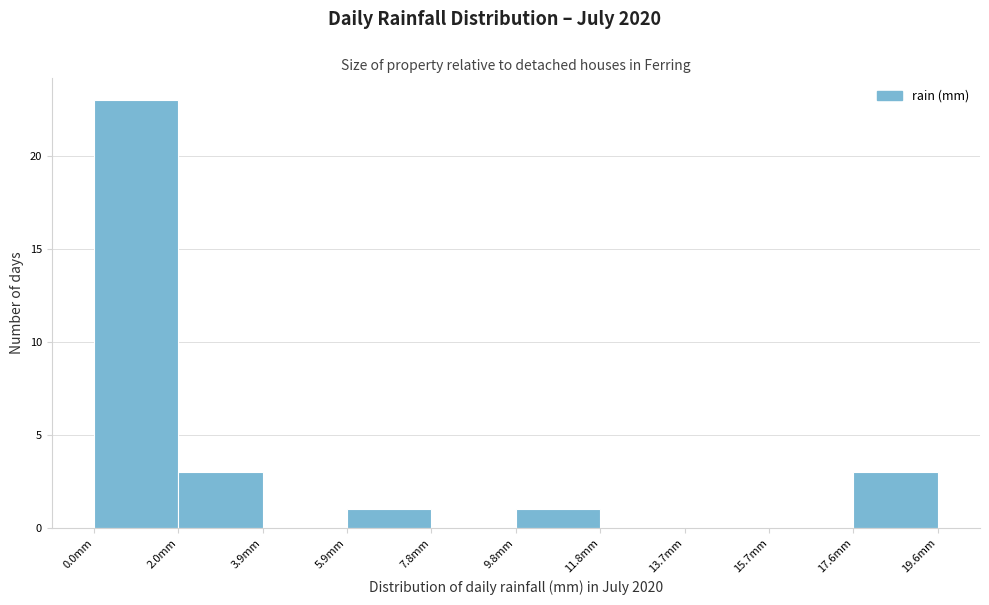

Reading left to right, transcribe this chart: for each bar, give the range it covers on the x-axis and its height. Neither the bar edges nor the heights are printed on the chart, so give them approximately, as read against the axes.

0.00 to 1.96: 23
1.96 to 3.92: 3
3.92 to 5.88: 0
5.88 to 7.84: 1
7.84 to 9.80: 0
9.80 to 11.76: 1
11.76 to 13.72: 0
13.72 to 15.68: 0
15.68 to 17.64: 0
17.64 to 19.60: 3